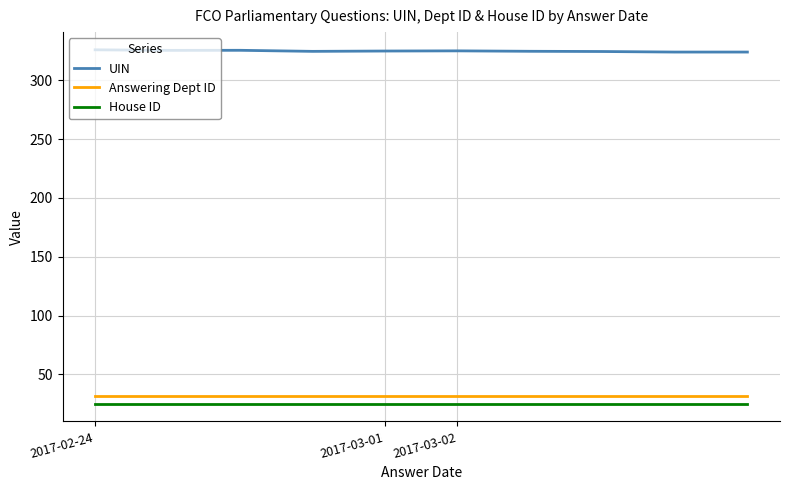

Is this an area chart (filled region under the line)?

No